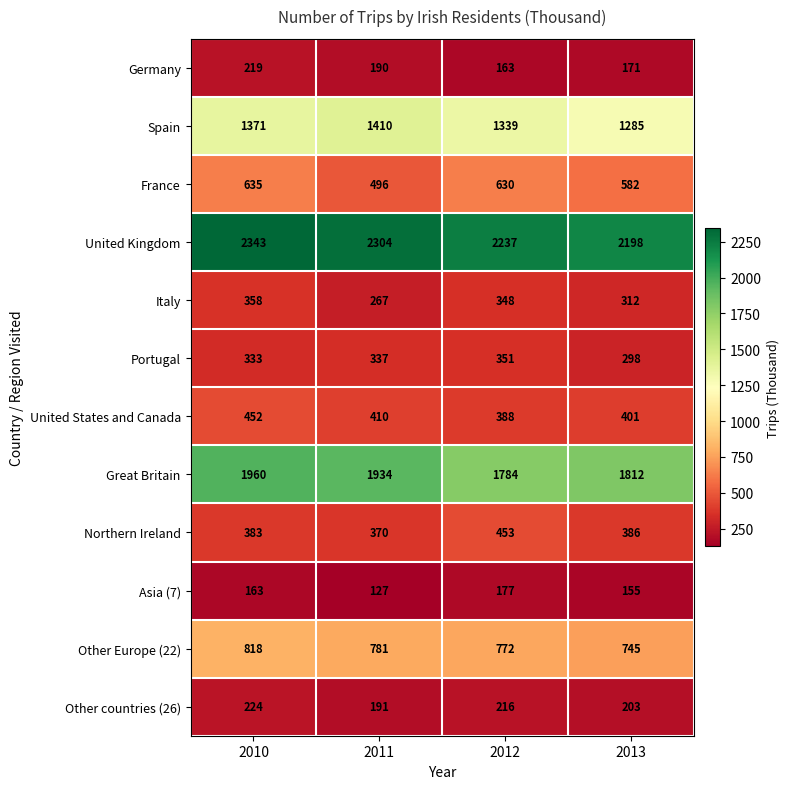

At which label does Great Britain reach its peak?

2010